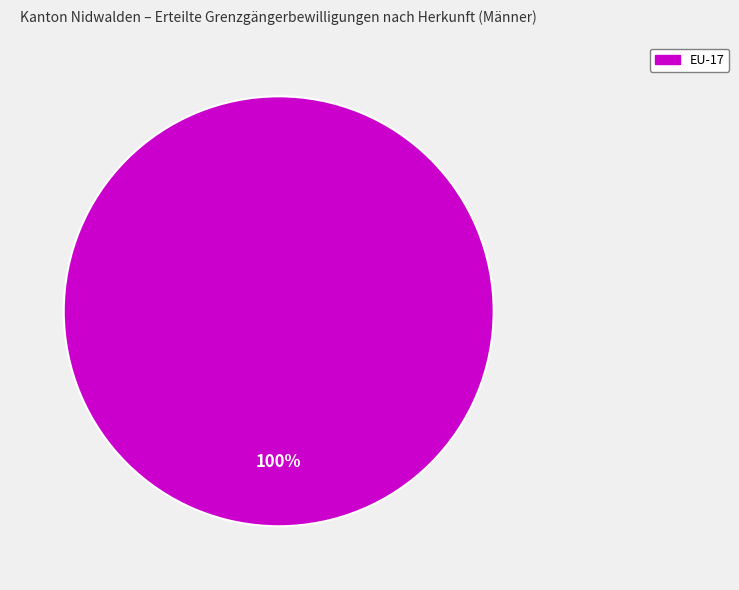

Is there a majority slice in this chart?

Yes